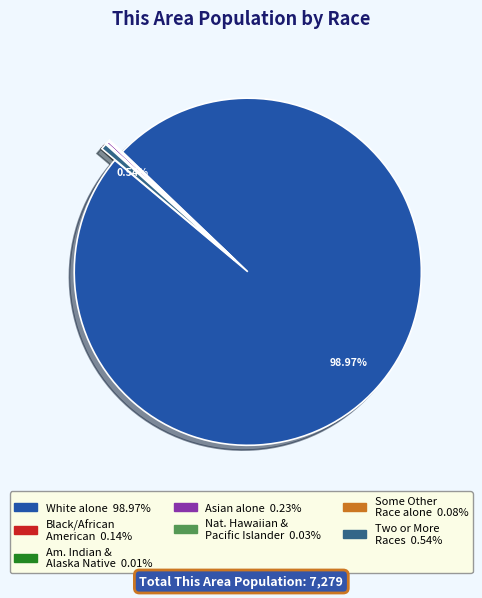

Is there any slice that represents more than half of the pie?

Yes